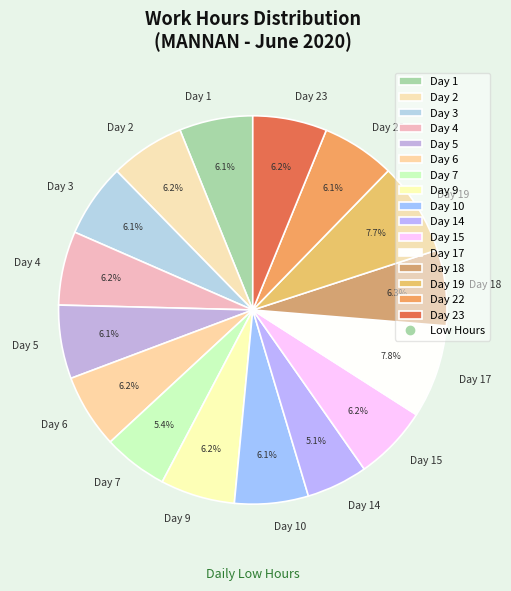

What percentage is the Day 19 slice, to the nearest percent?

8%